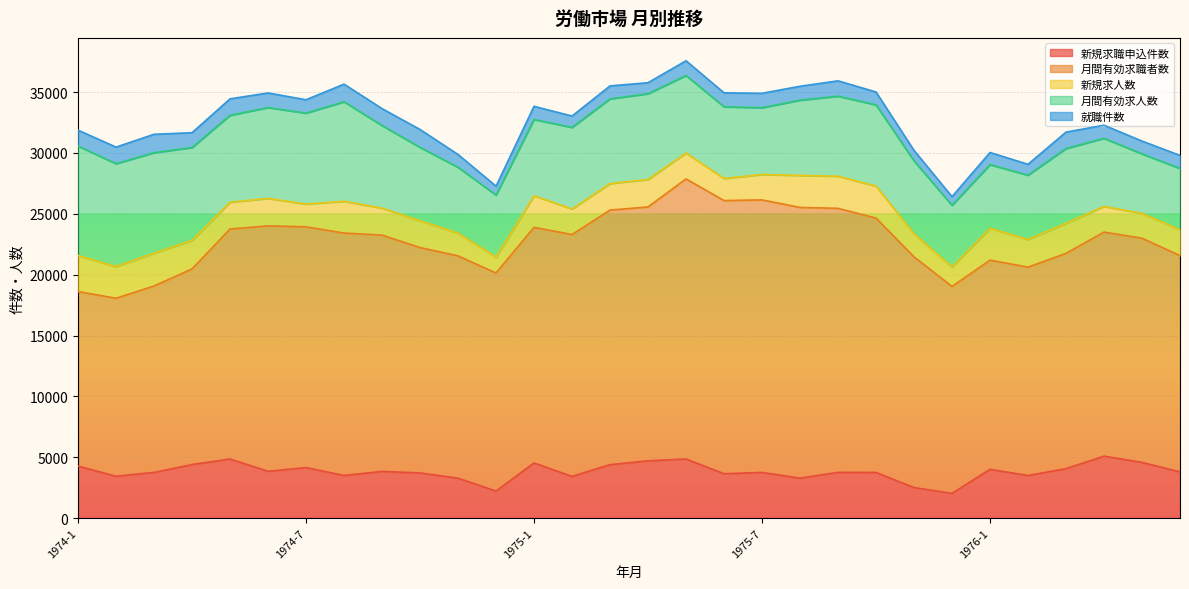

Is the value of 新規求人数 at 1975-11 greater than the value of 就職件数 at 1974-3?

Yes